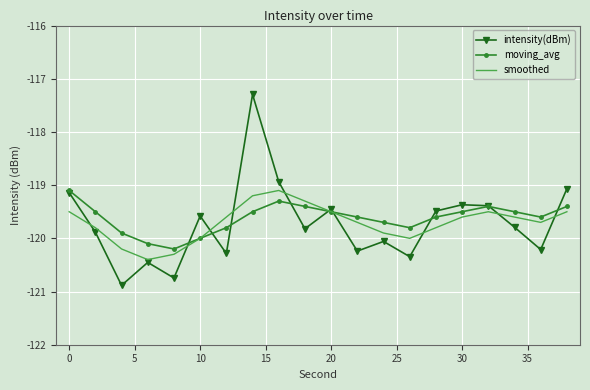

Which series has the widest spread of values?

intensity(dBm)